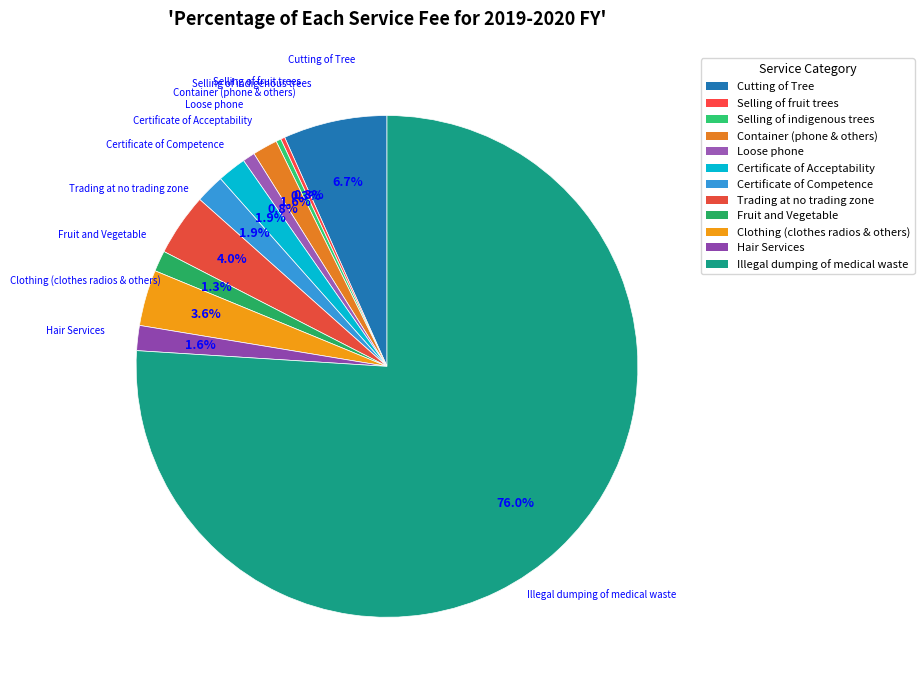

What is the change in value from Container (phone & others) to Clothing (clothes radios & others)?

+231.7